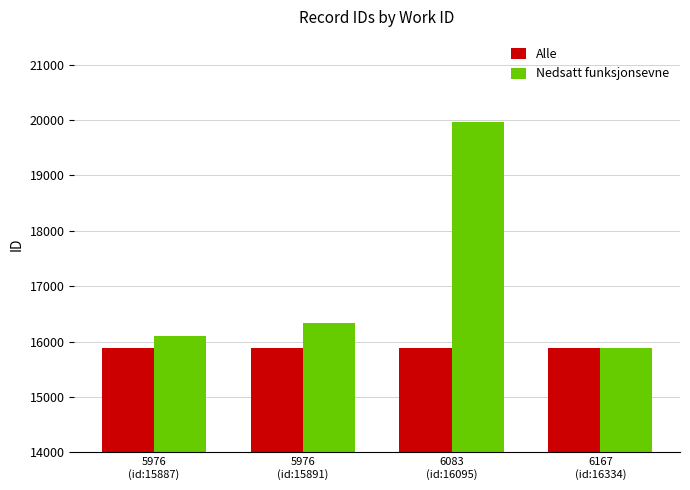

Which series has the widest spread of values?

Nedsatt funksjonsevne